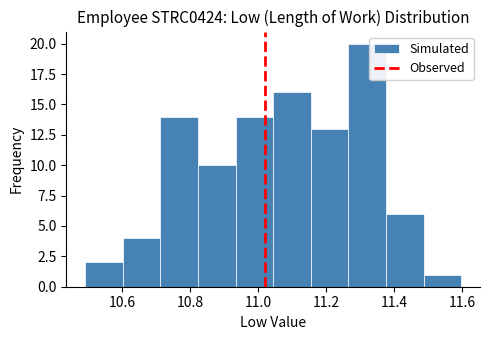

Over which range of the x-axis is the bar tallest?

11.26 to 11.38